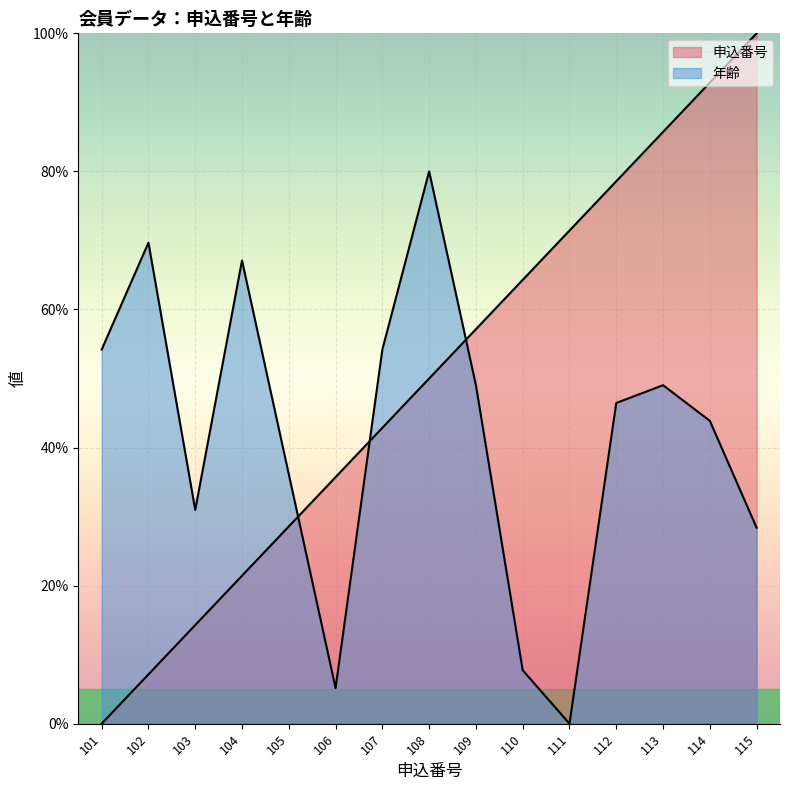

Rank the series at 111 from highest to lowest value.

申込番号, 年齢